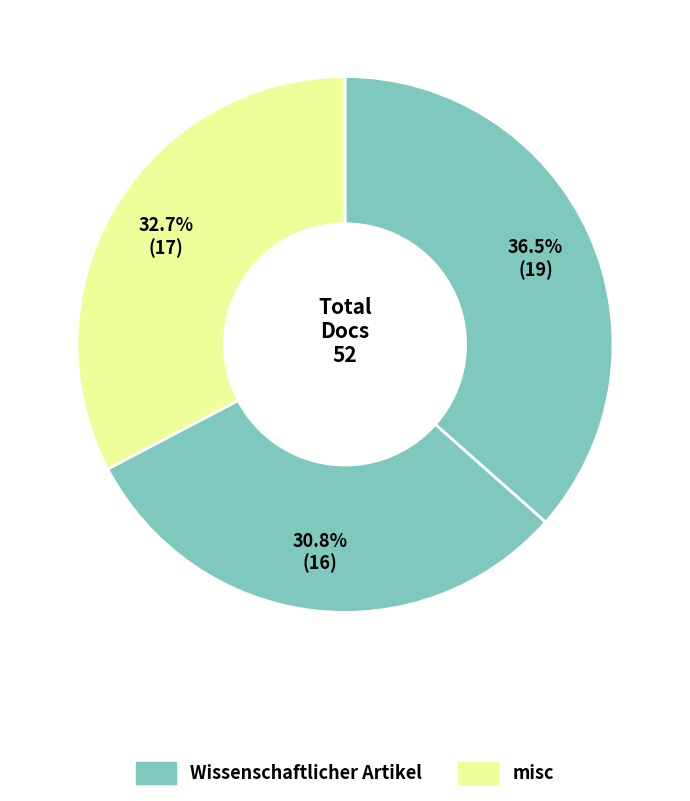

Count the number of slices in the pie.

3